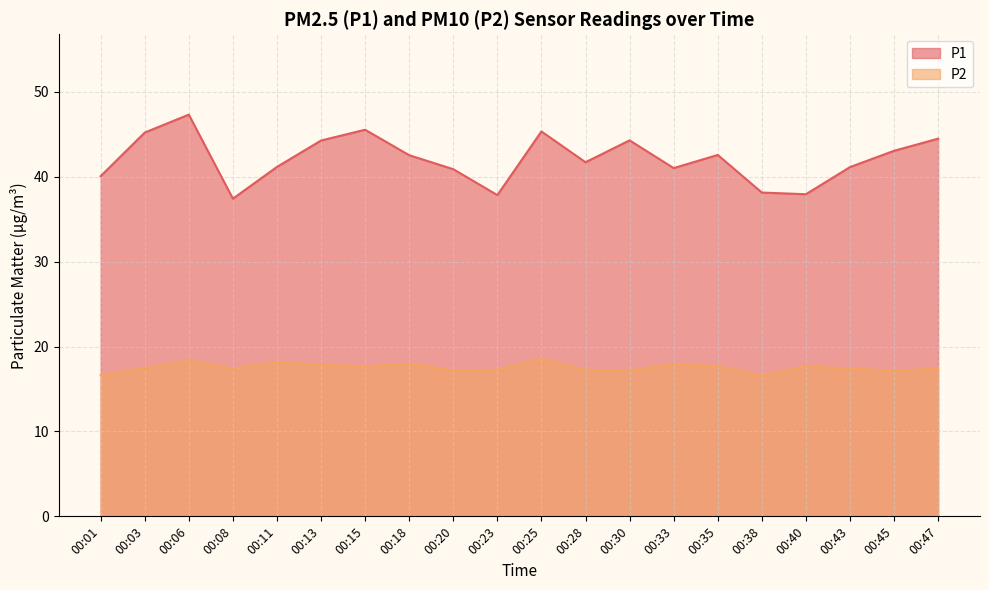

Does the chart display data point markers on the line(s)?

No